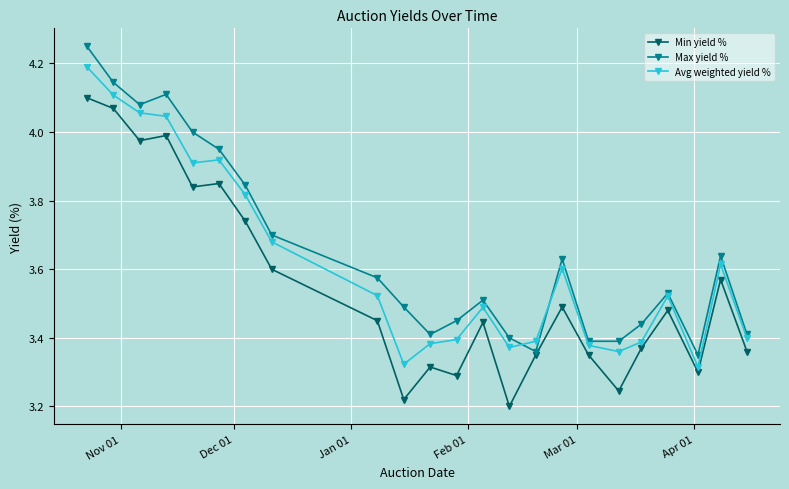

What is the difference between the maximum and second lowest values in the Max yield % series?

0.9